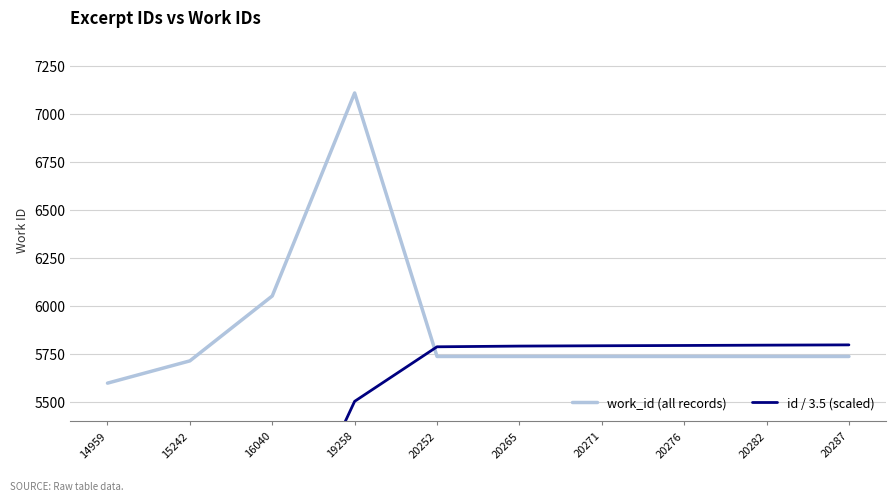

What is the greatest value displayed?

7108.0